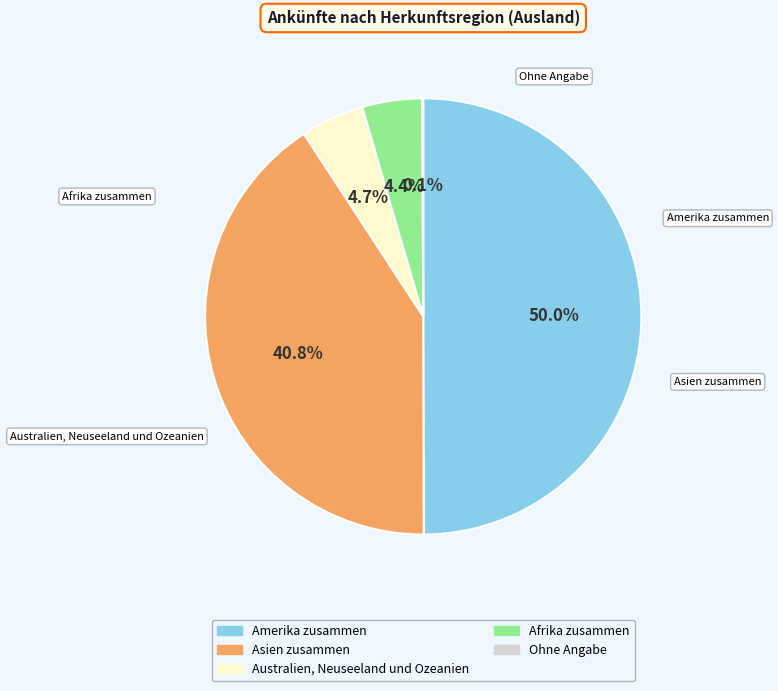

Approximately how many times larger is the value at Afrika zusammen compared to Asien zusammen?

0.1